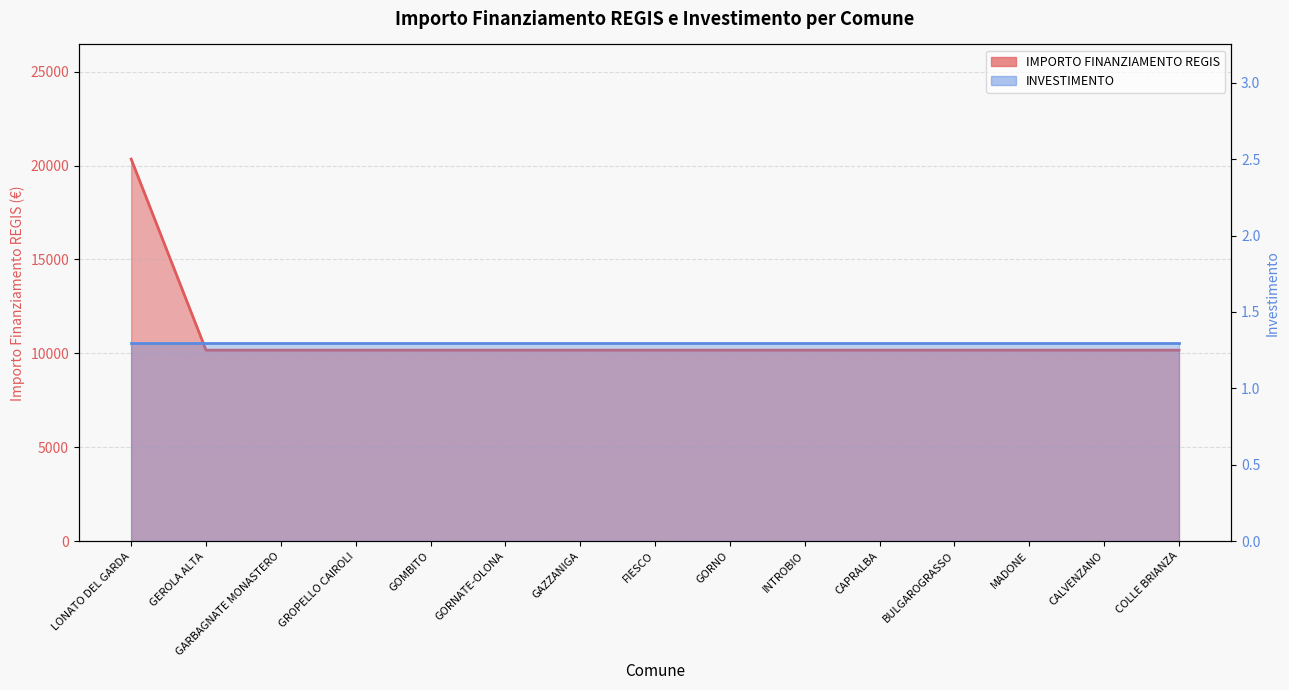

What is the label of the 3rd point from the left?

GARBAGNATE MONASTERO